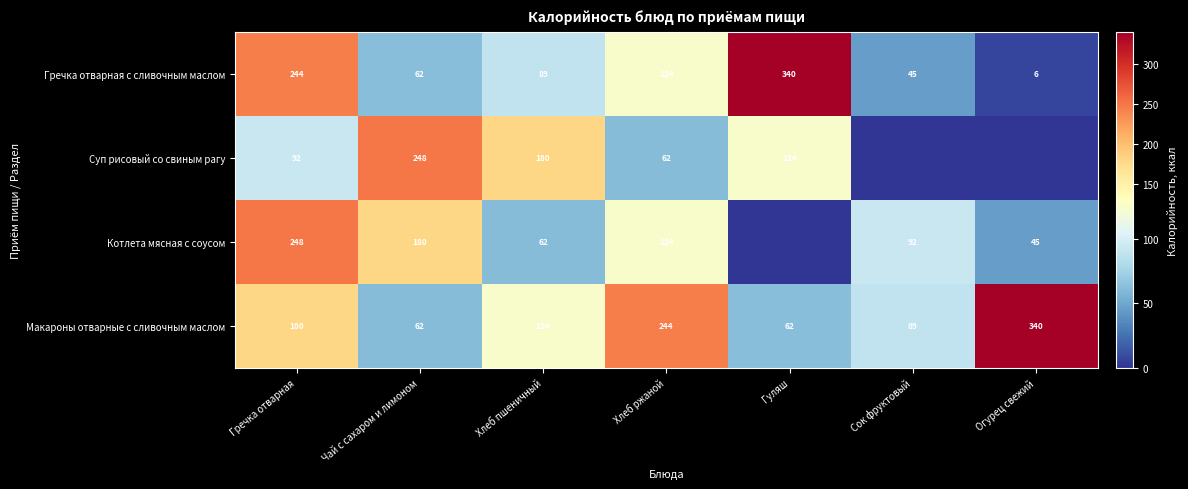

What is the difference between the highest and lowest values at Хлеб ржаной?

182